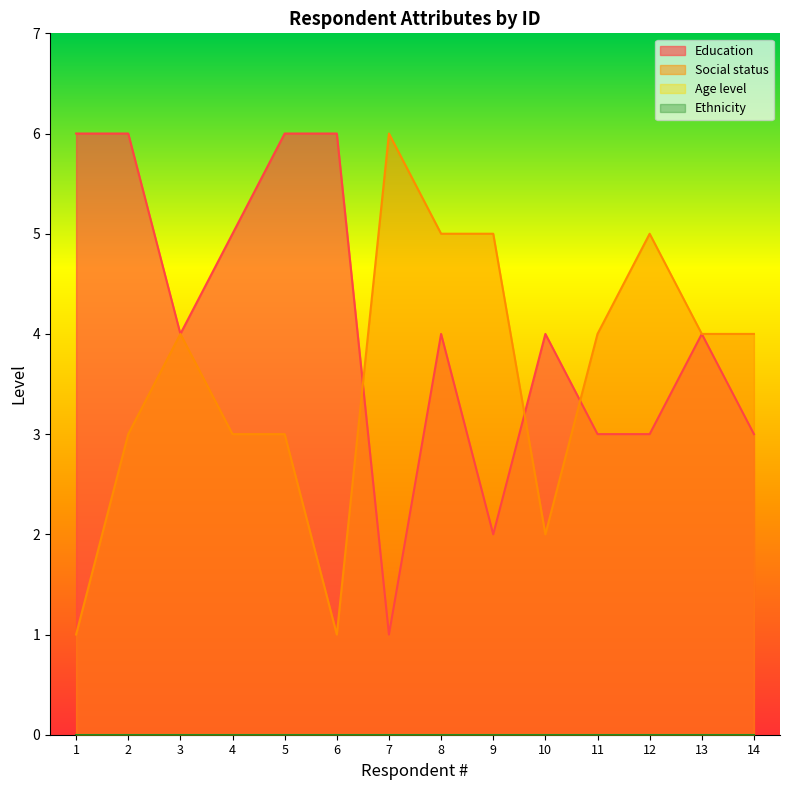

True or false: Social status has more than 2 points higher than both neighbors.

True